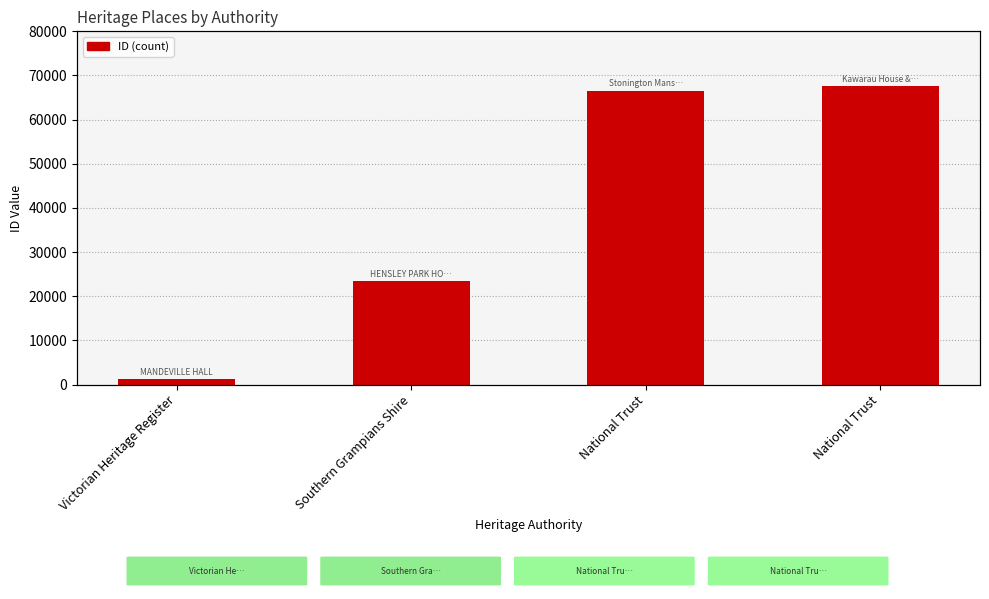

How many series are shown in this chart?

1